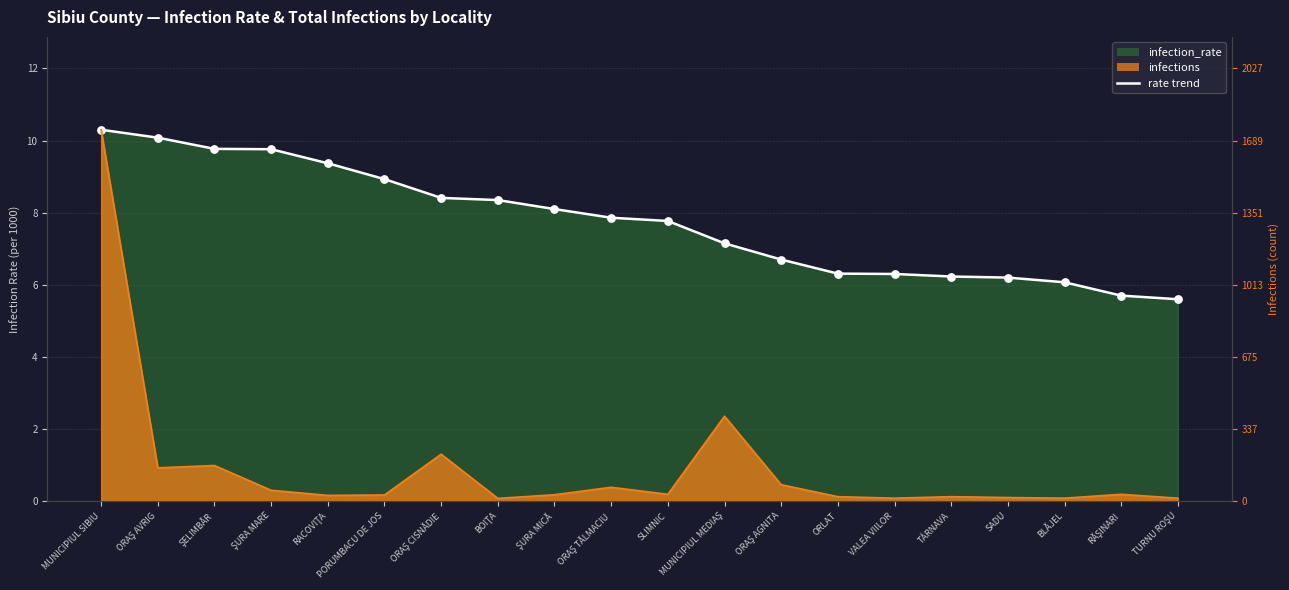

What is the total value across all series at MUNICIPIUL MEDIAŞ?

9.5